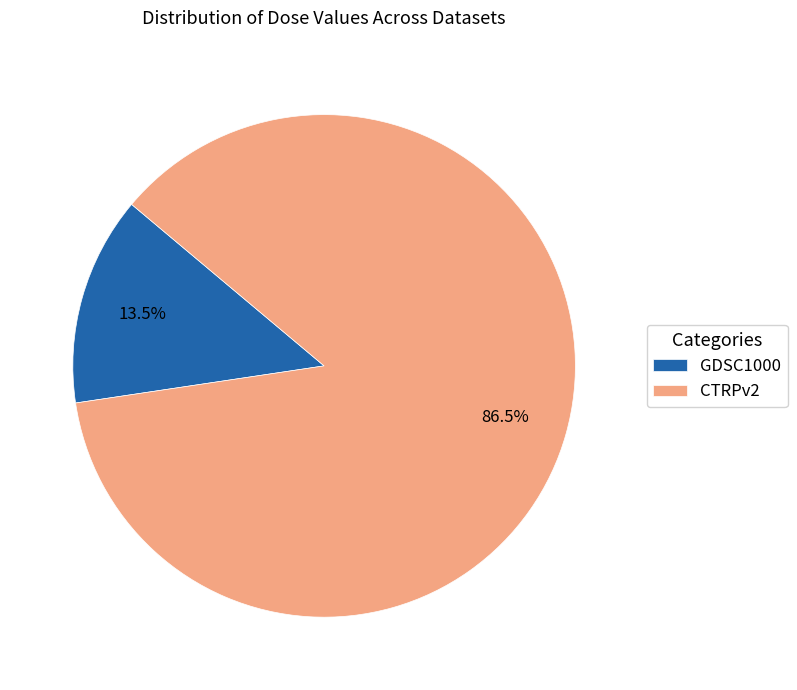

Approximately how many times larger is the value at CTRPv2 compared to GDSC1000?

6.4